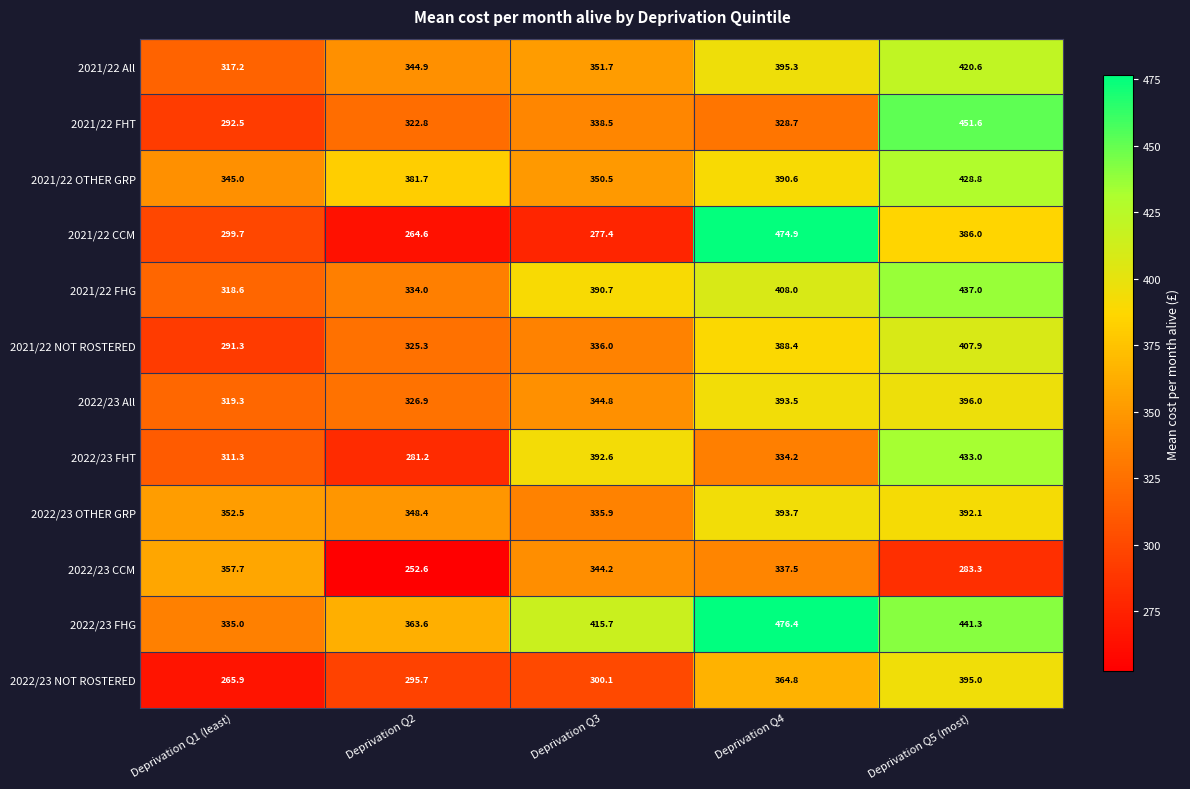

How many data points does each series have?

5